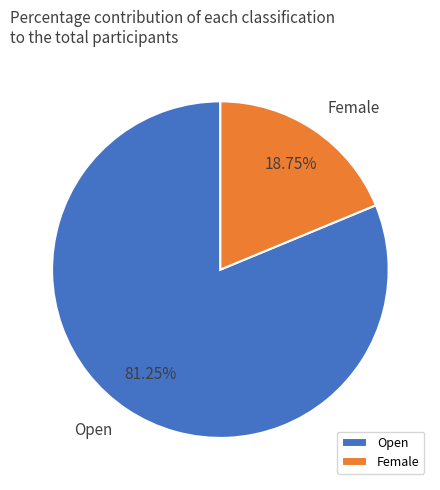

Which category has the biggest portion of the pie?

Open